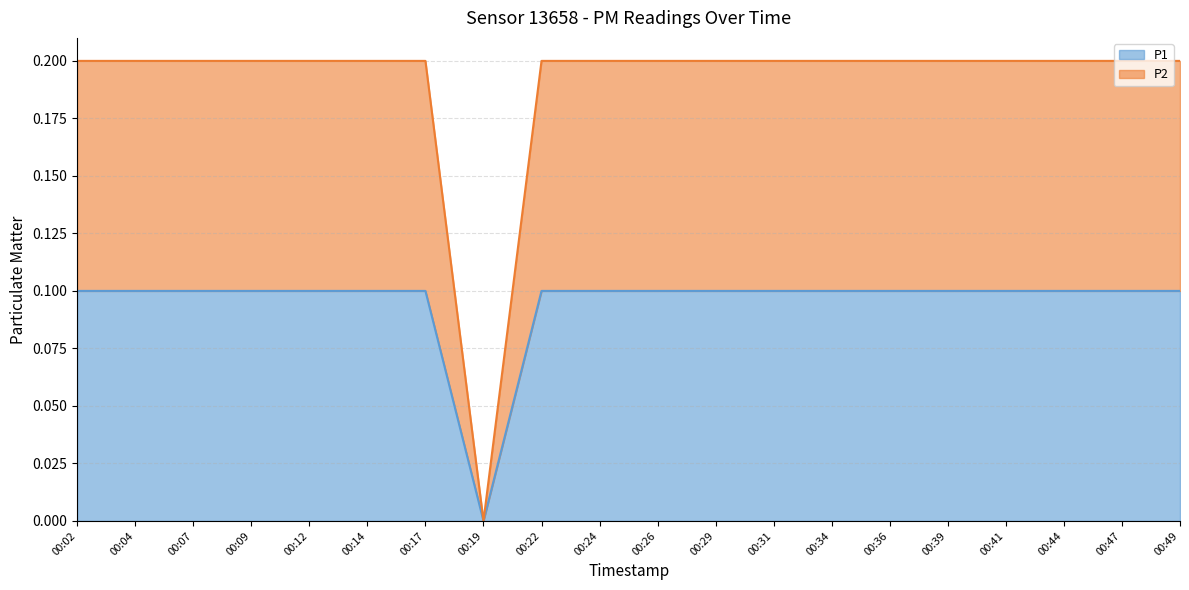

How many lines are shown in the chart?

2